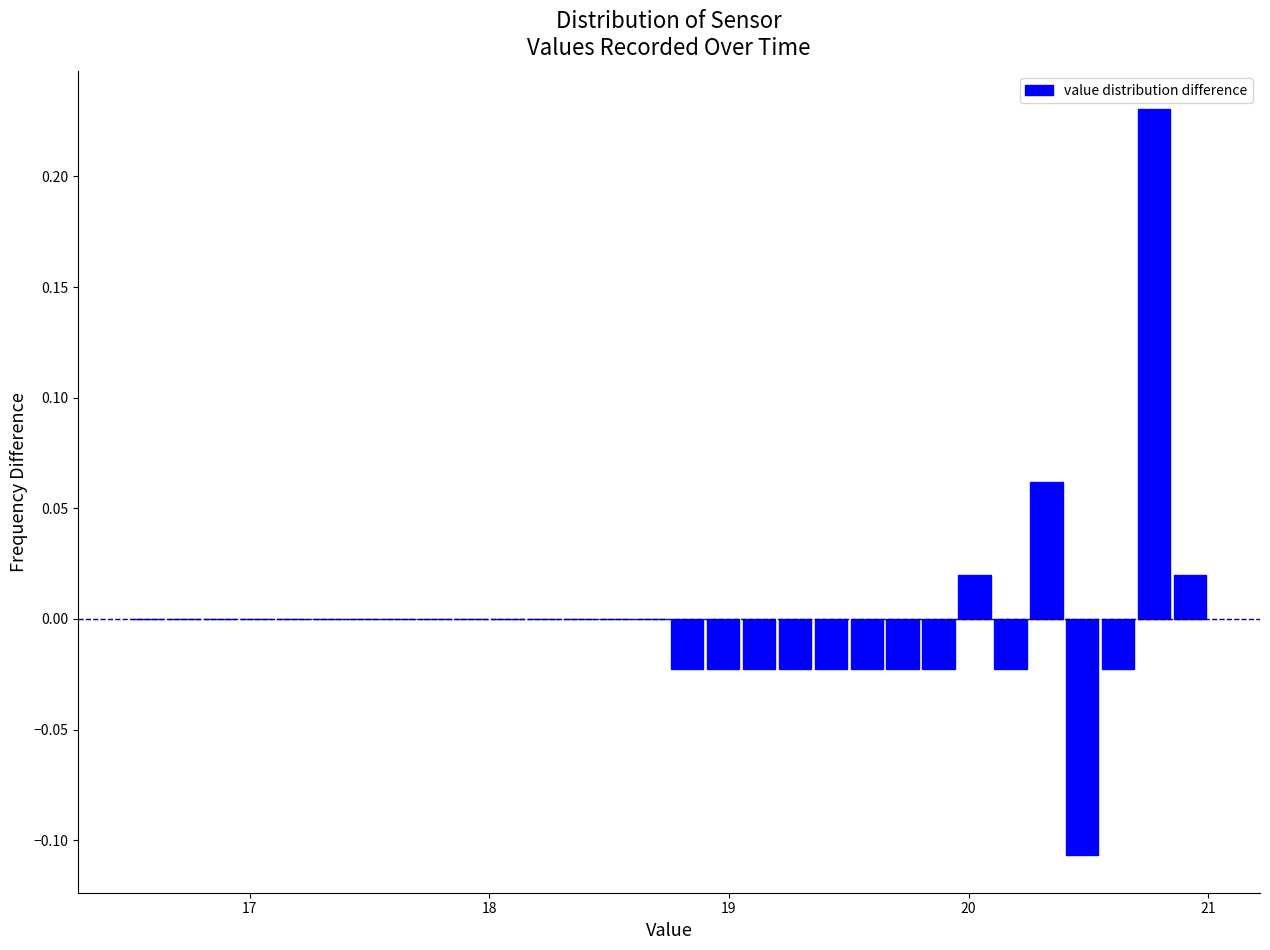

Read against the x-axis, roughly where is the centre of the tallest bar?

20.8